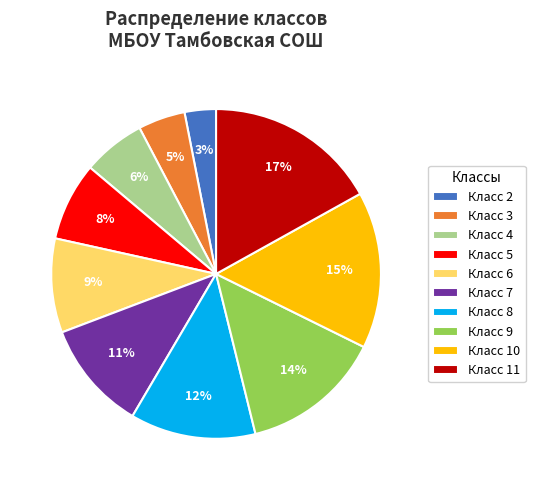

True or false: Класс 7 accounts for 11% of the total.

True